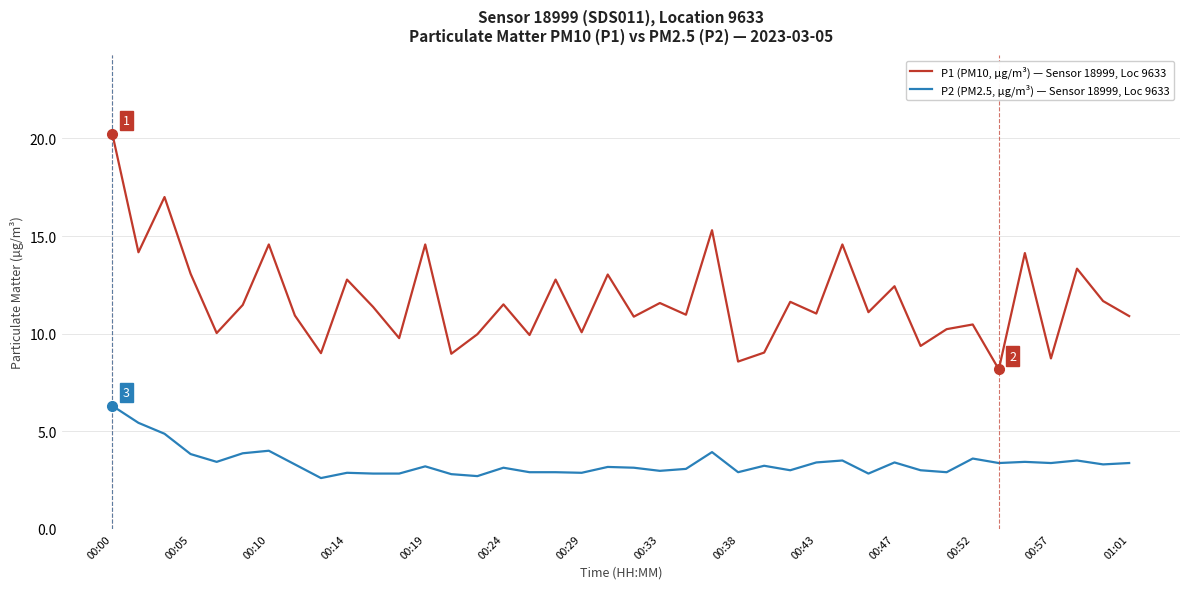

Which series has the widest spread of values?

P1 (PM10, µg/m³) — Sensor 18999, Loc 9633